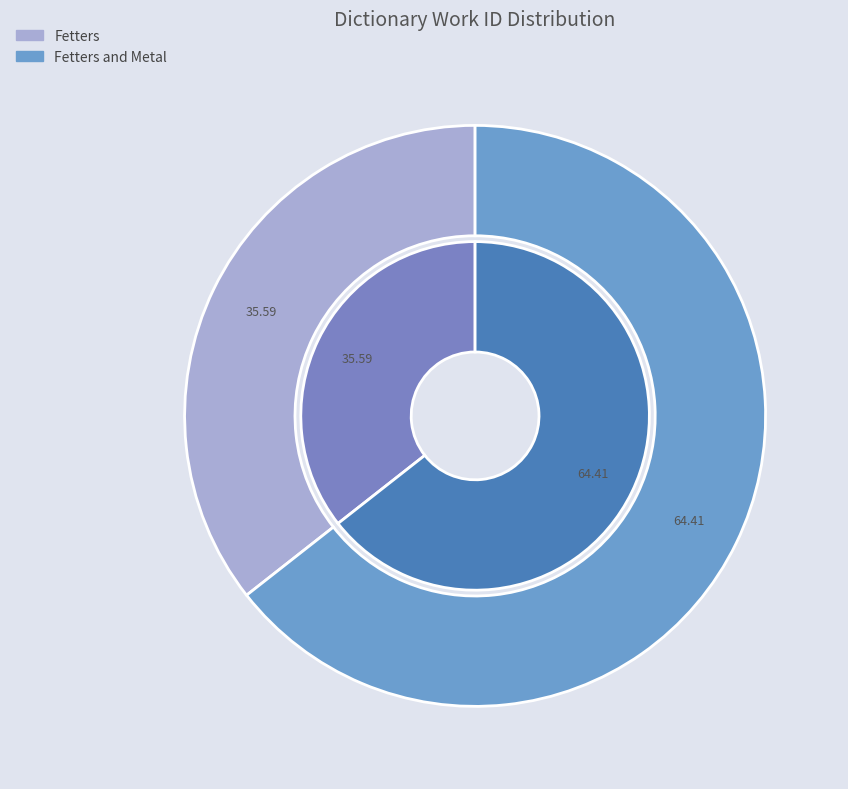

To the nearest percent, what is the combined percentage of Fetters and Metal and Fetters?

100%